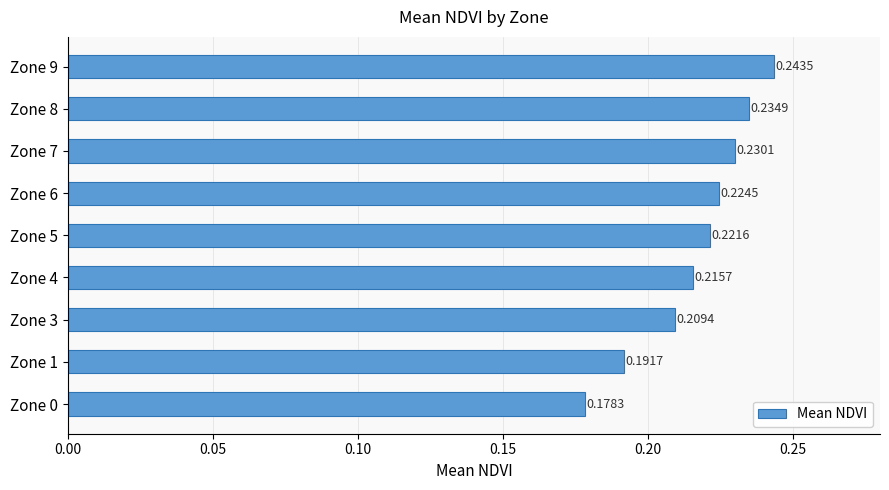

How many bars are there in total?

9